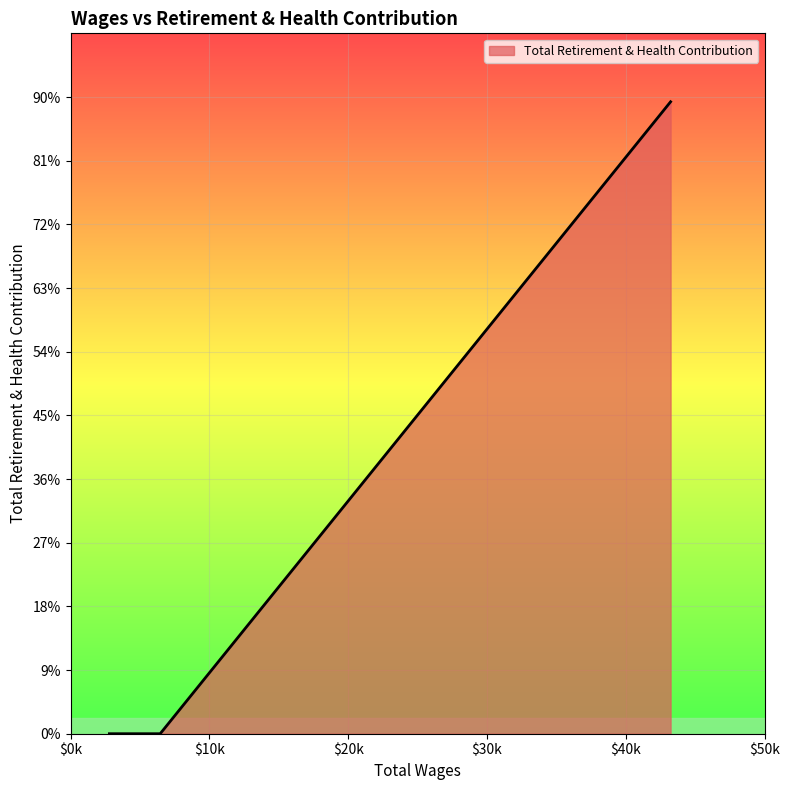

Does the chart have visible grid lines?

Yes